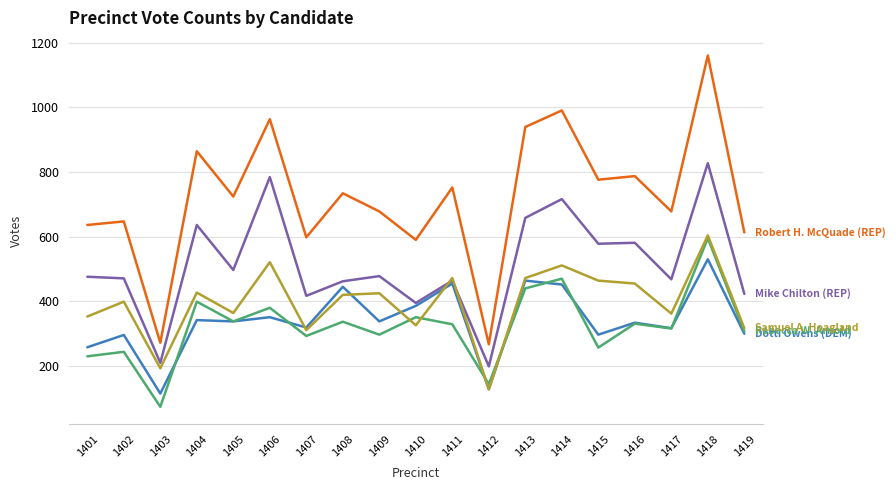

What is the difference between the highest and lowest values at 1414?

538